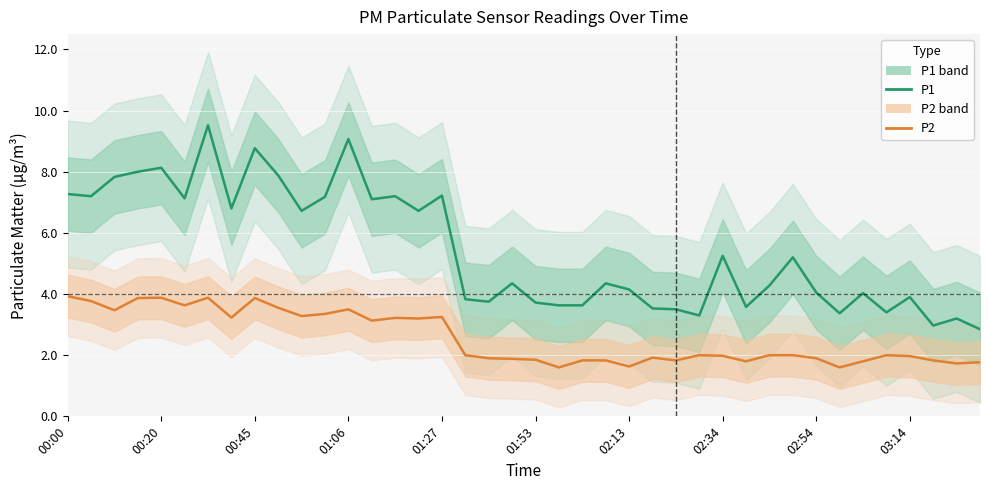

Which series has the largest total across all categories?

P1